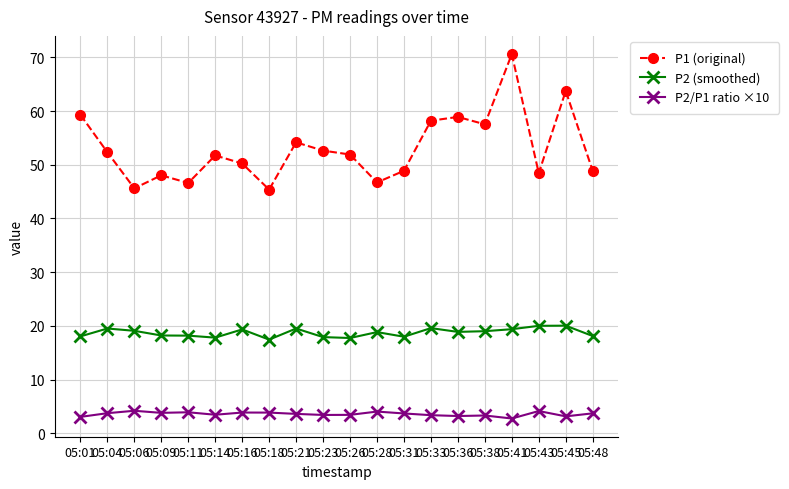

In P2/P1 ratio ×10, how many points are higher than both neighbors (excluding endpoints)?

6